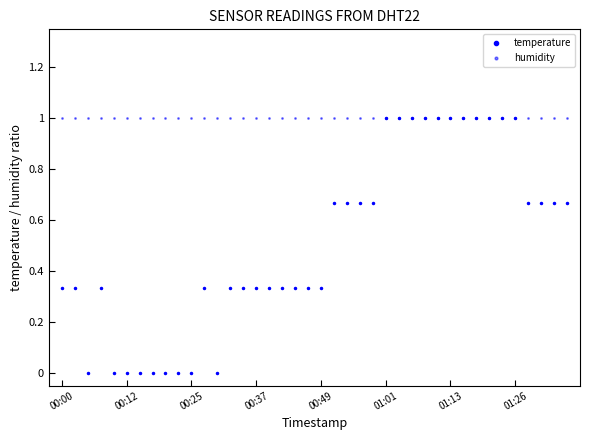

How many data points does each series have?

40